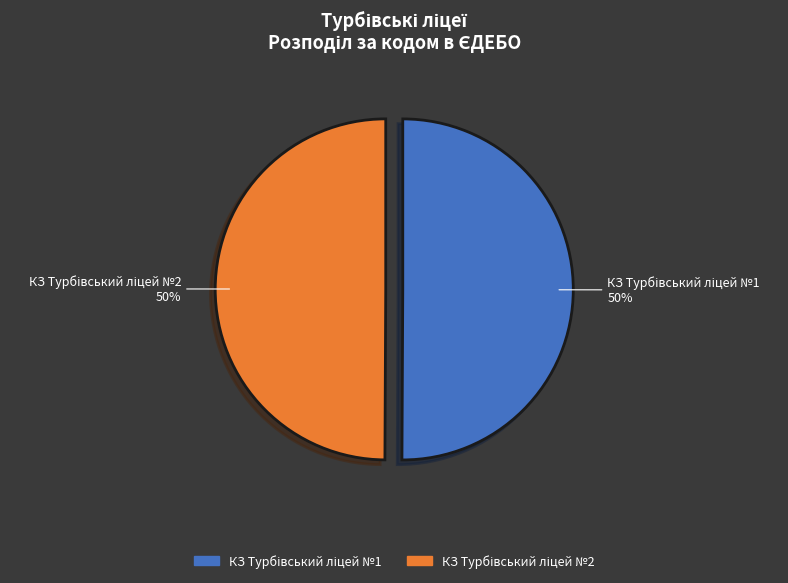

To the nearest percent, what is the average slice percentage?

50%